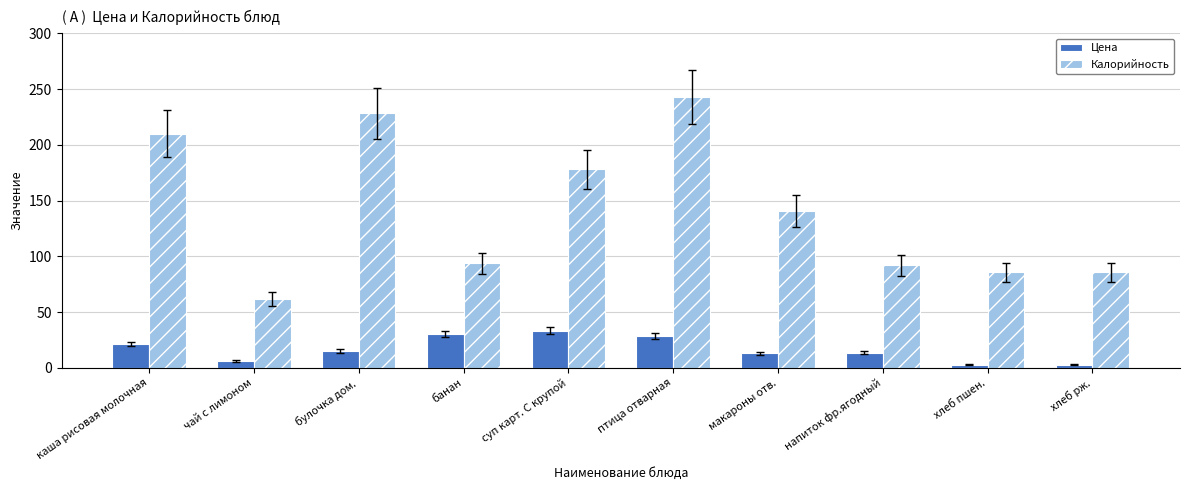

What is the smallest value displayed?

3.0